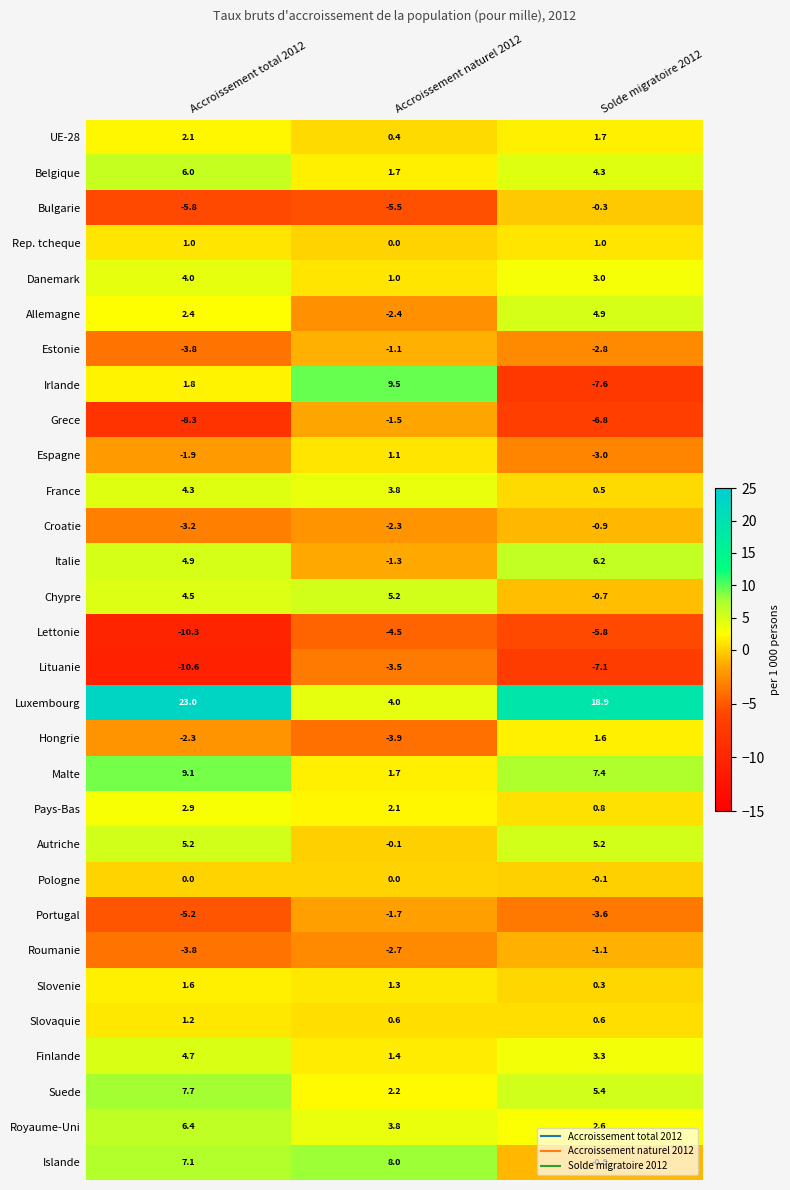

What is the total value across all series at Accroissement total 2012?

44.7